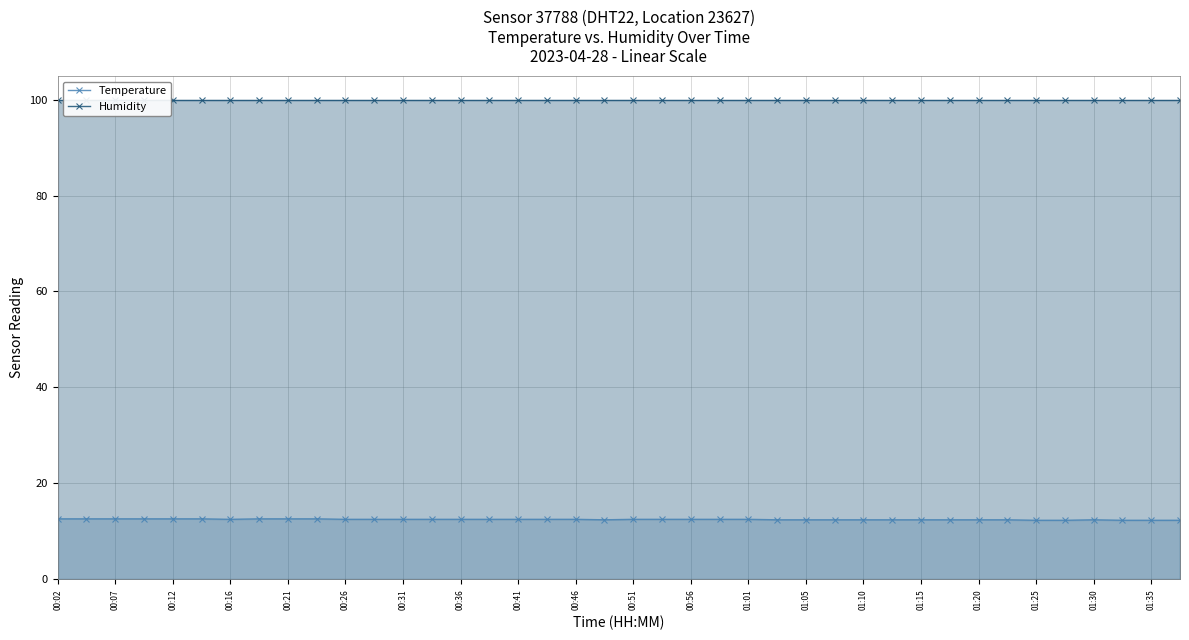

How many lines are shown in the chart?

2